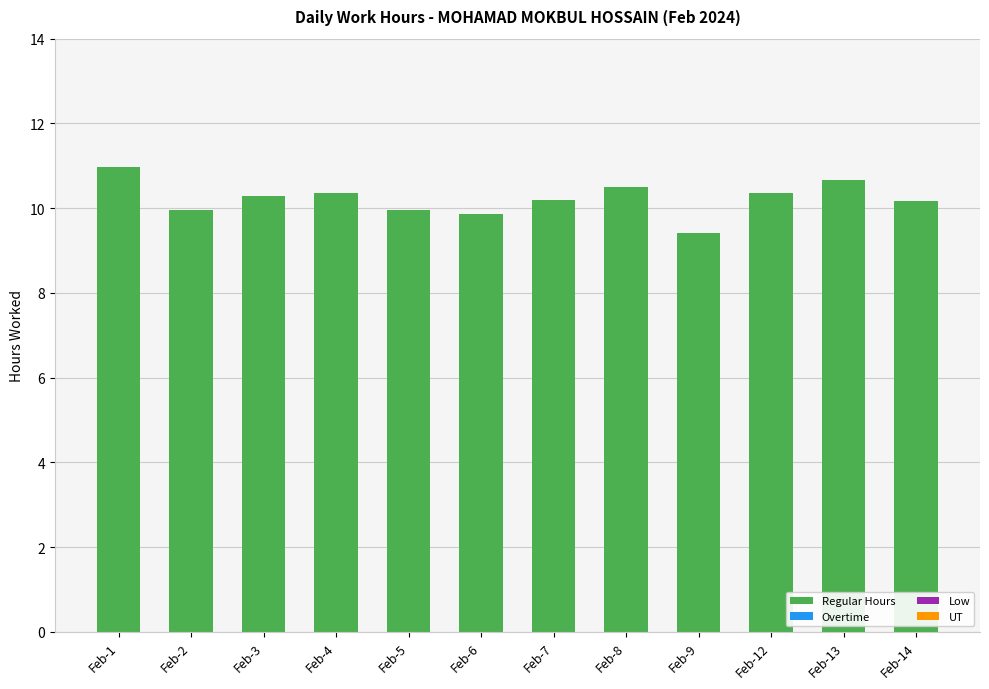

What is the ratio of the value at Feb-13 to the value at Feb-14?

1.0